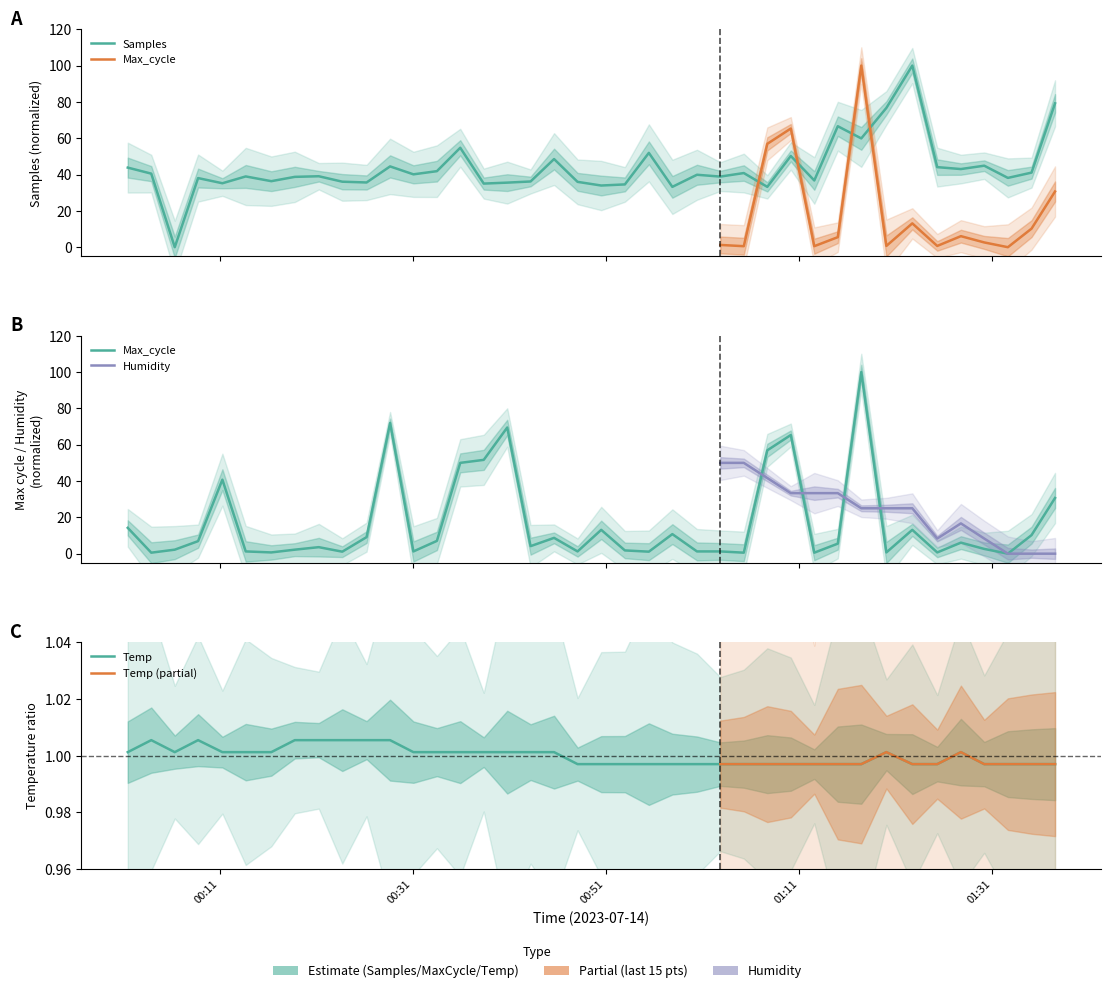

Which series ends up on top after the final intersection of Samples and Max_cycle?

Samples